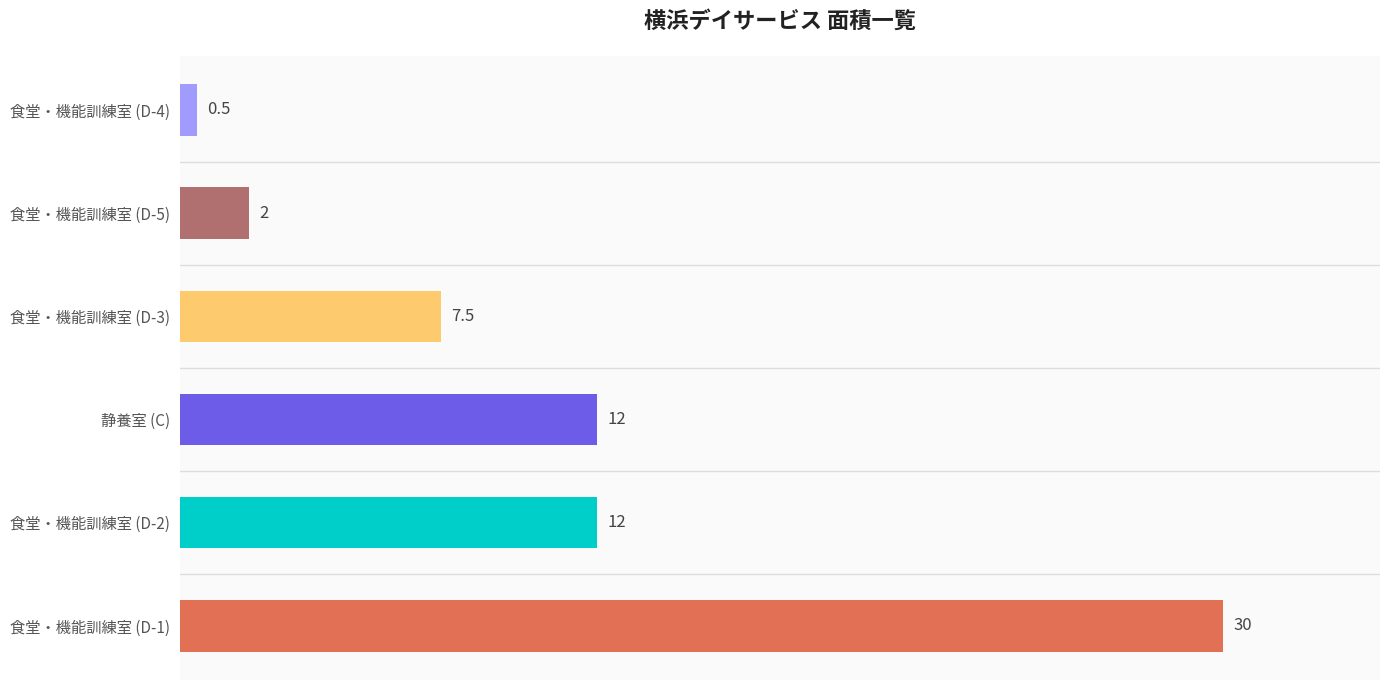

What is the value of the 3rd bar from the left?

12.0